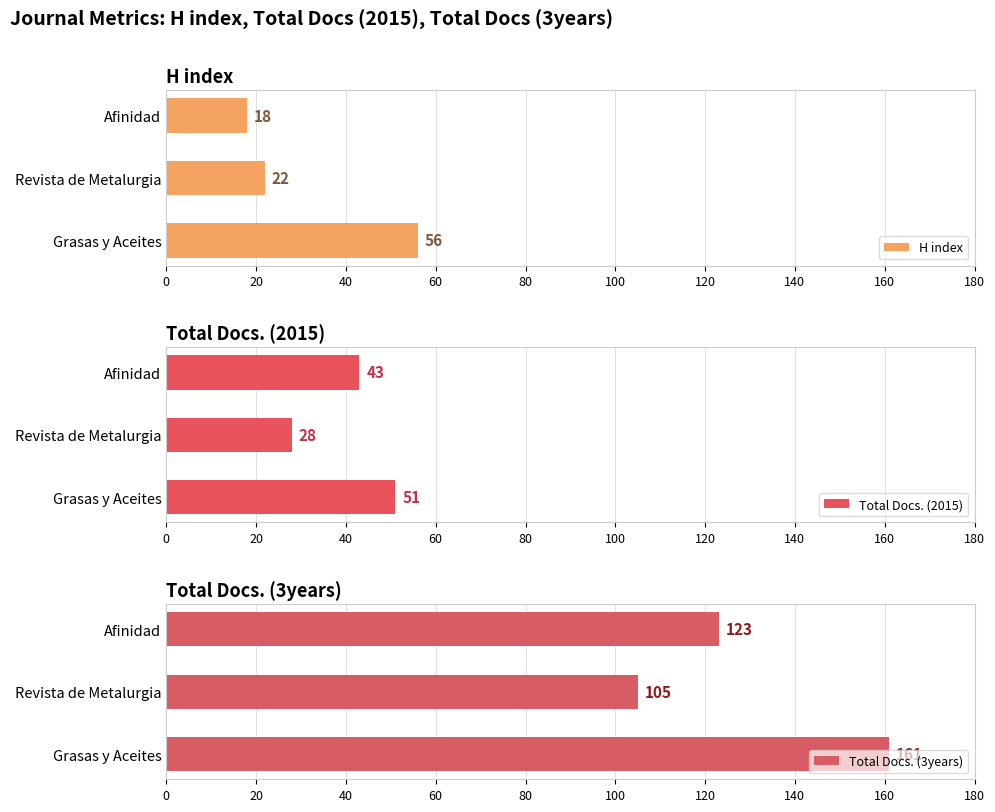

What is the sum of all H index values?

96